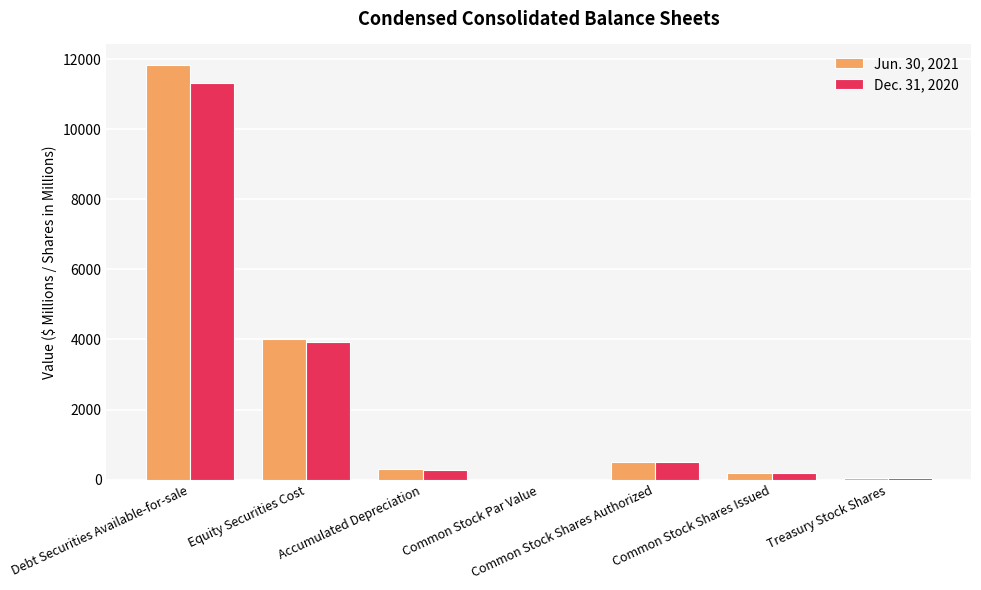

Is the value of Dec. 31, 2020 at Treasury Stock Shares greater than the value of Jun. 30, 2021 at Accumulated Depreciation?

No